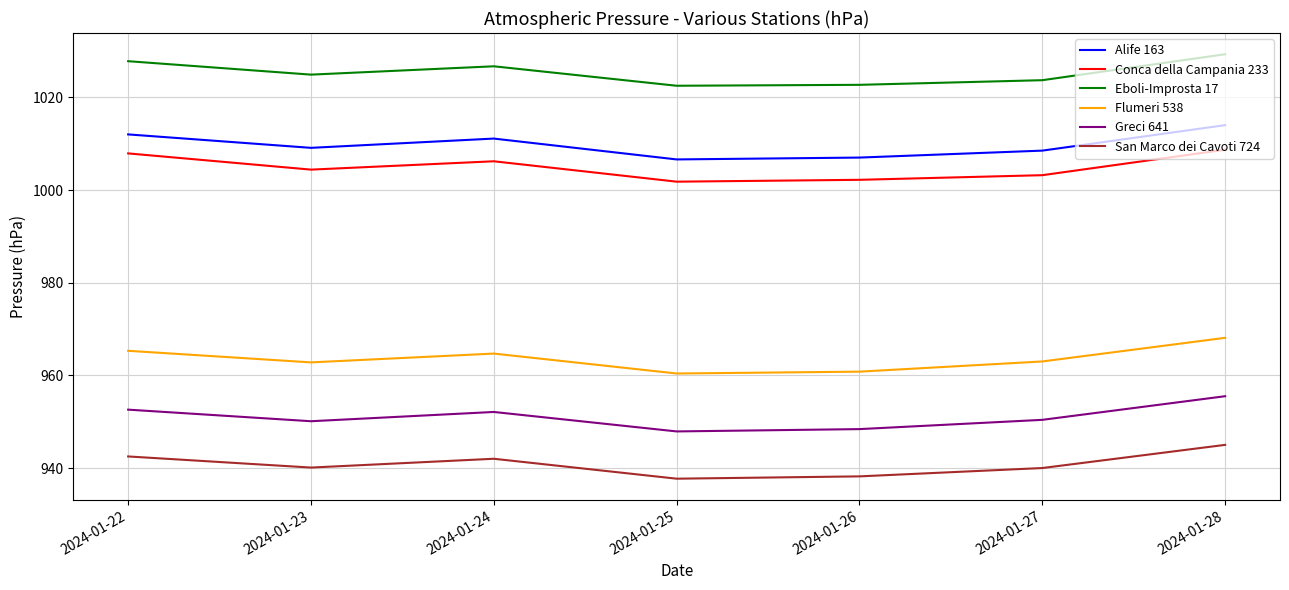

True or false: Greci 641 has a value of 952.1 at 2024-01-24.

True